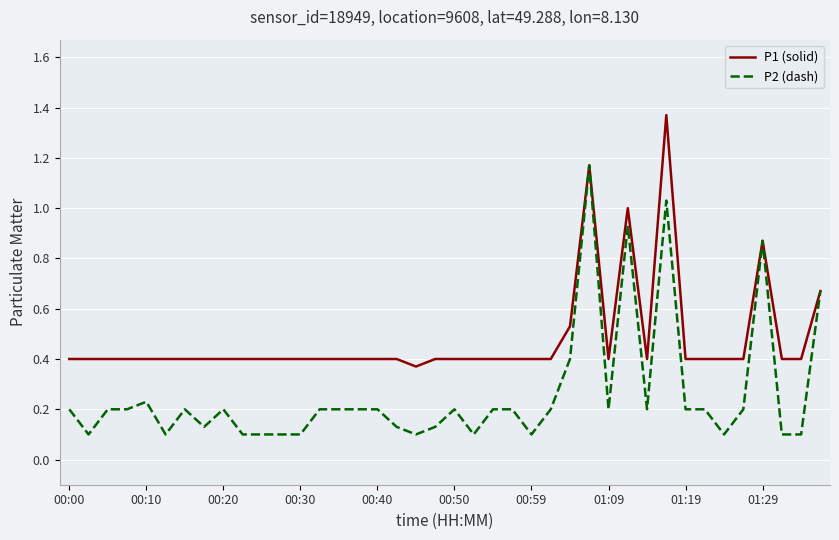

List the series in order of their overall mean, highest first.

P1 (solid), P2 (dash)